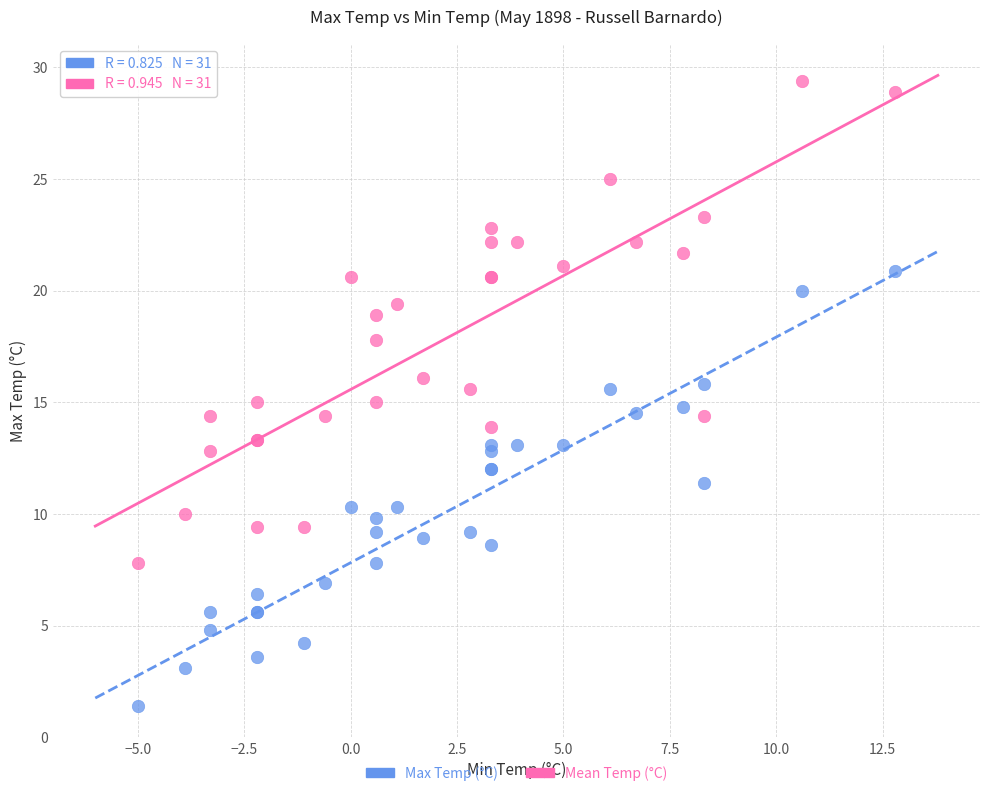

What is the X range (max minus min) for the scatter plot?

17.8